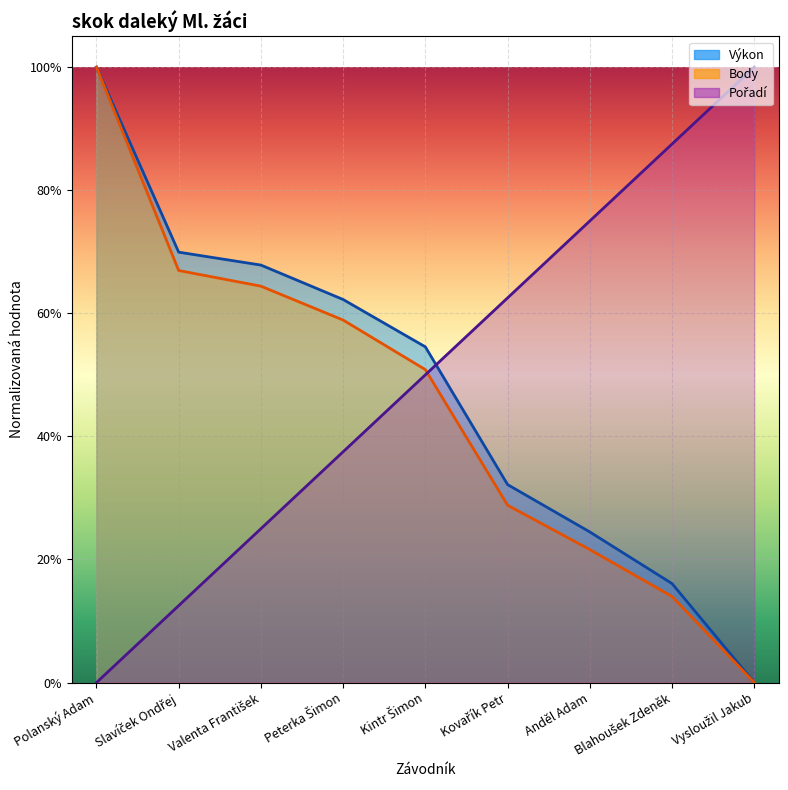

Which series has the widest spread of values?

Výkon